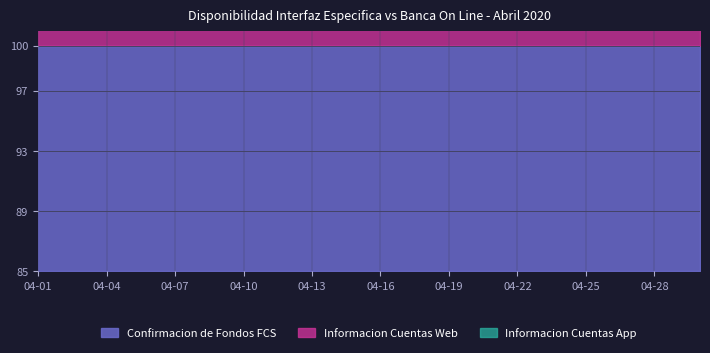

True or false: Informacion Cuentas Web and Informacion Cuentas App intersect in this chart.

False